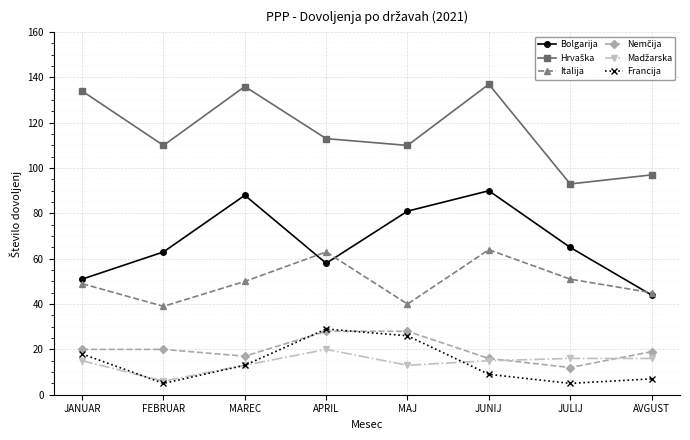

What position from the left is MAJ?

5